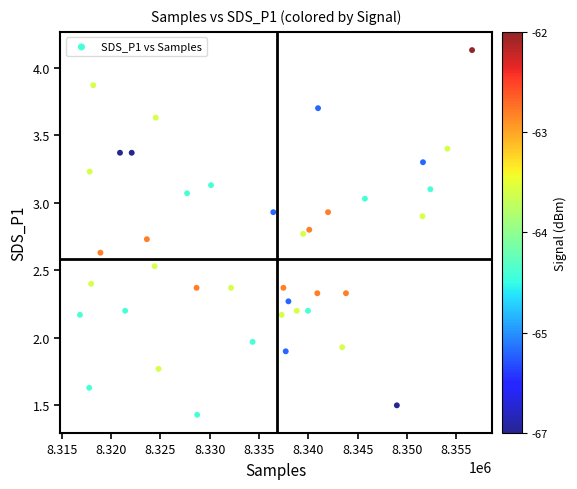

How many data points are displayed?

40